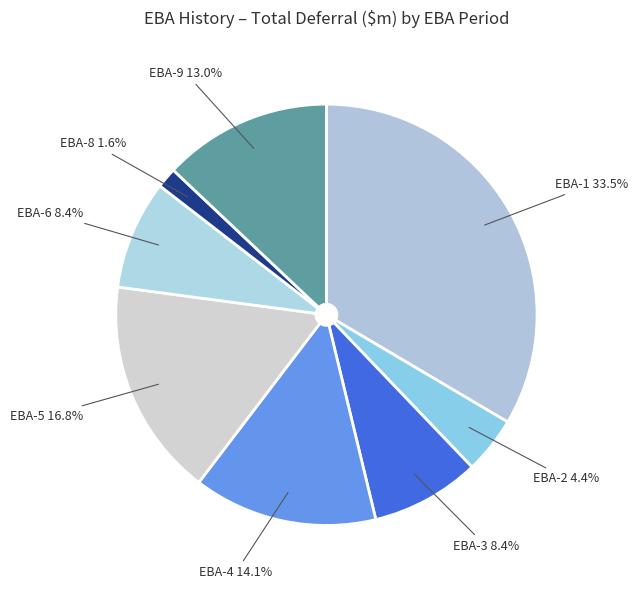

To the nearest percent, what percentage of the pie is EBA-4?

14%